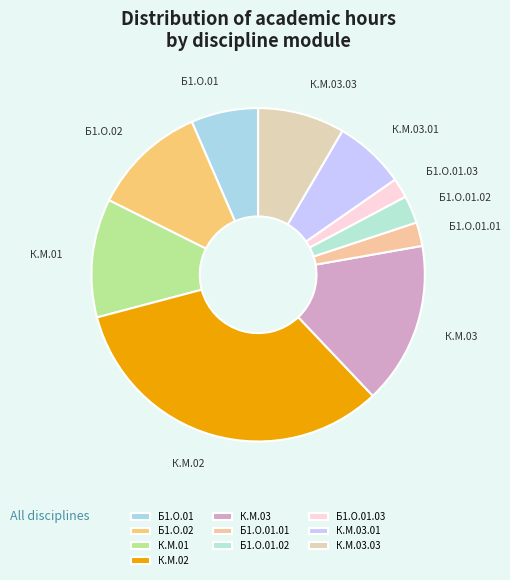

What is the largest slice in the pie chart?

К.М.02